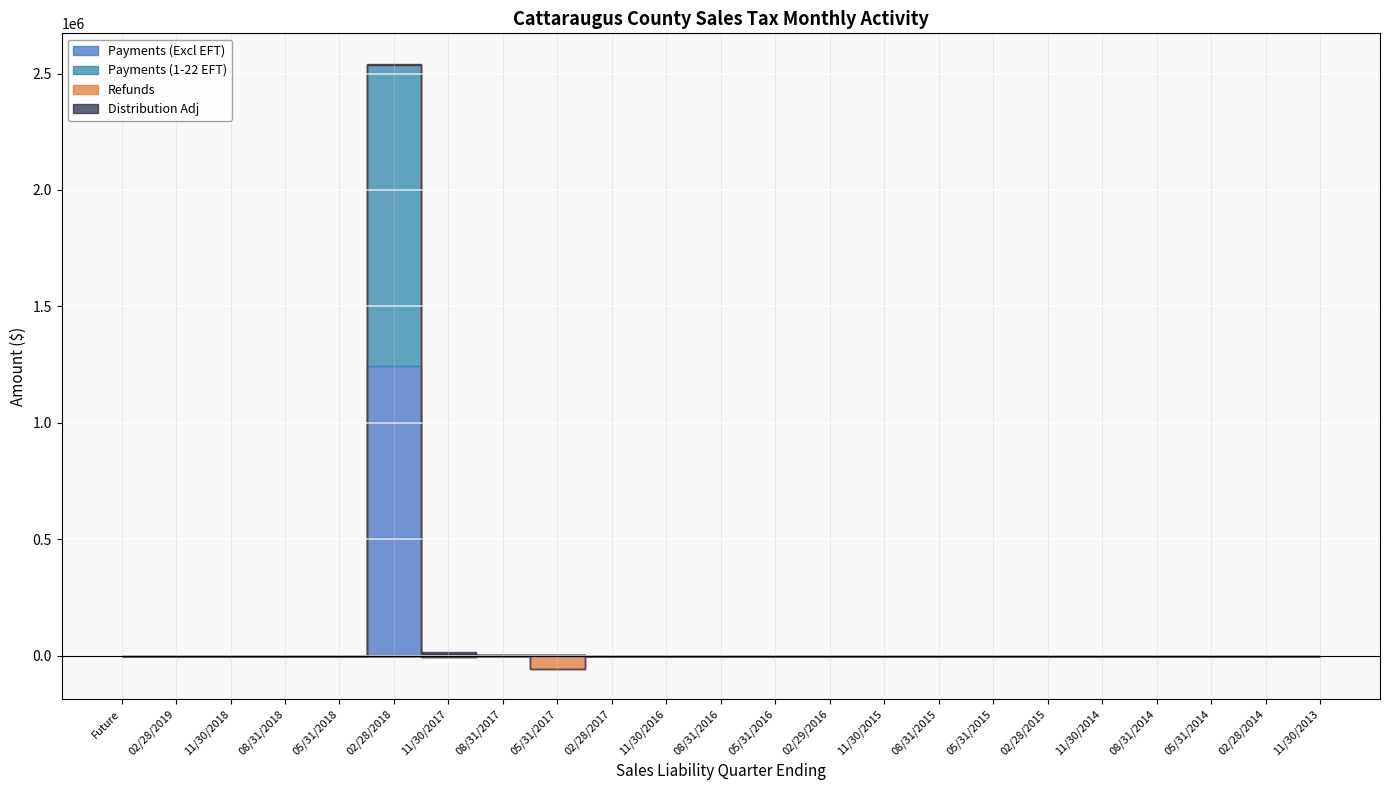

Reading left to right, what are all the values shown in this chart?

Payments (Excl EFT): Future=0.0	02/28/2019=0.0	11/30/2018=0.0	08/31/2018=0.0	05/31/2018=0.0	02/28/2018=1245391.7	11/30/2017=5510.2	08/31/2017=2033.0	05/31/2017=3089.3	02/28/2017=205.5	11/30/2016=22.1	08/31/2016=19.8	05/31/2016=23.5	02/29/2016=17.6	11/30/2015=18.2	08/31/2015=3.2	05/31/2015=7.1	02/28/2015=13.7	11/30/2014=15.2	08/31/2014=1.0	05/31/2014=0.2	02/28/2014=1.6	11/30/2013=0.2
Payments (1-22 EFT): Future=0.0	02/28/2019=0.0	11/30/2018=0.0	08/31/2018=0.0	05/31/2018=83.1	02/28/2018=1291627.1	11/30/2017=9.7	08/31/2017=0.0	05/31/2017=0.0	02/28/2017=0.0	11/30/2016=0.0	08/31/2016=0.0	05/31/2016=0.0	02/29/2016=0.0	11/30/2015=0.0	08/31/2015=0.0	05/31/2015=0.0	02/28/2015=0.0	11/30/2014=0.0	08/31/2014=0.0	05/31/2014=0.0	02/28/2014=0.0	11/30/2013=0.0
Refunds: Future=0.0	02/28/2019=0.0	11/30/2018=0.0	08/31/2018=0.0	05/31/2018=0.0	02/28/2018=-849.4	11/30/2017=-5116.5	08/31/2017=-1382.2	05/31/2017=-56127.2	02/28/2017=-2512.9	11/30/2016=-1085.8	08/31/2016=-479.3	05/31/2016=-402.8	02/29/2016=-334.6	11/30/2015=-336.8	08/31/2015=-1248.0	05/31/2015=-323.0	02/28/2015=-317.9	11/30/2014=-100.2	08/31/2014=-100.3	05/31/2014=0.0	02/28/2014=0.0	11/30/2013=0.0
Distribution Adj: Future=0.0	02/28/2019=0.0	11/30/2018=0.0	08/31/2018=0.0	05/31/2018=0.0	02/28/2018=5835.3	11/30/2017=10466.9	08/31/2017=1311.1	05/31/2017=69.3	02/28/2017=-134.1	11/30/2016=139.5	08/31/2016=-5.3	05/31/2016=-11.1	02/29/2016=-35.2	11/30/2015=56.7	08/31/2015=-15.2	05/31/2015=-24.2	02/28/2015=-59.1	11/30/2014=-16.2	08/31/2014=-14.1	05/31/2014=-19.2	02/28/2014=-18.6	11/30/2013=-1.0